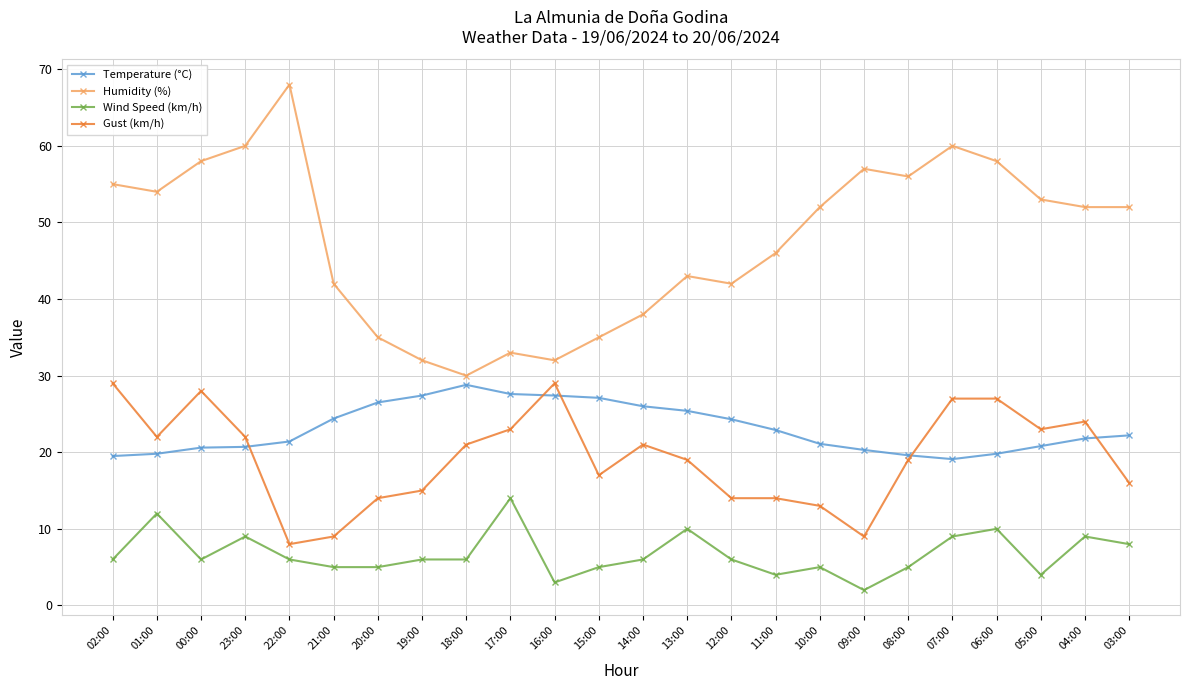

What are all the series names shown in the legend?

Temperature (°C), Humidity (%), Wind Speed (km/h), Gust (km/h)